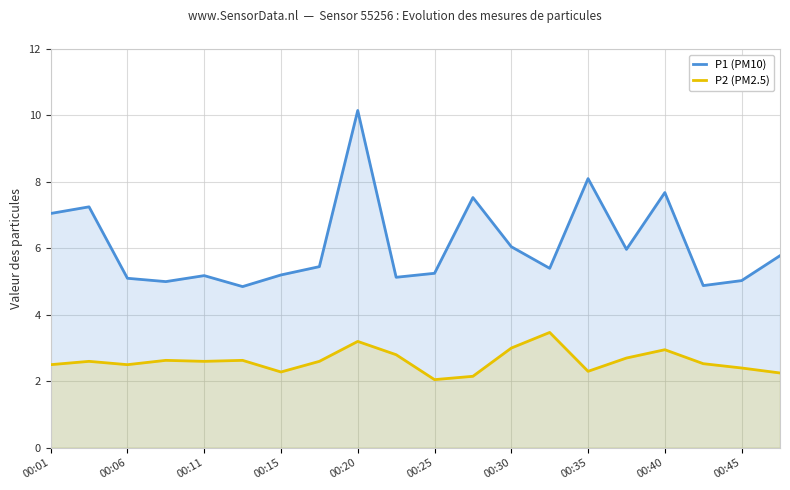

In P2 (PM2.5), how many points are lower than both neighbors (excluding endpoints)?

5